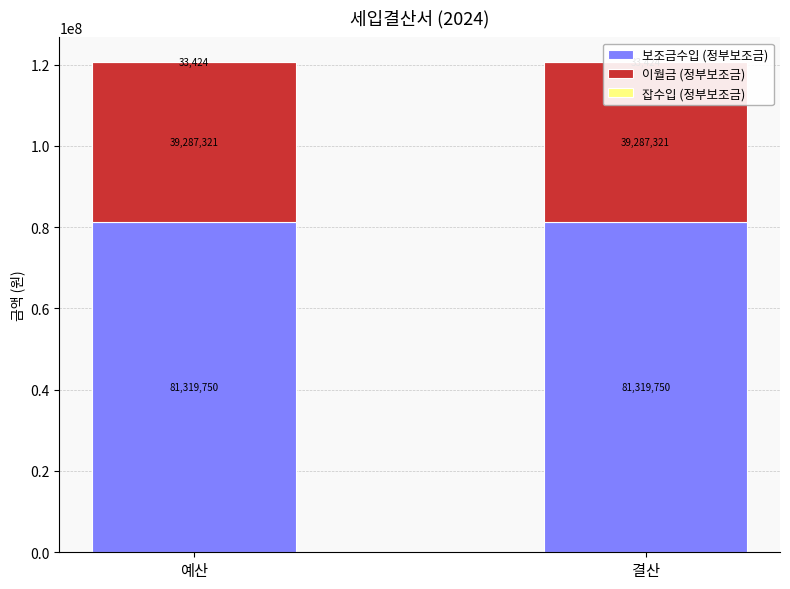

How many distinct data groups are displayed?

3